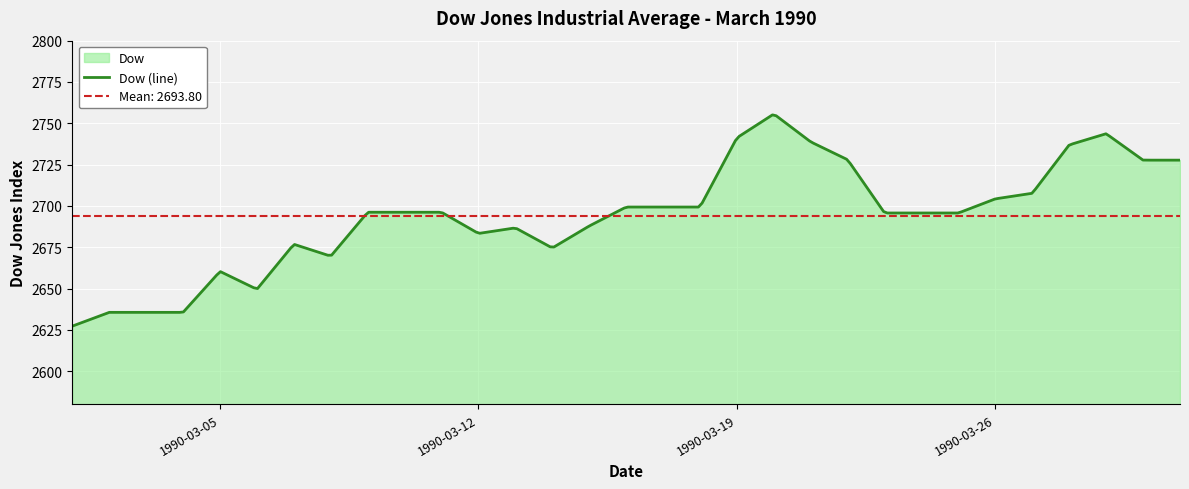

What is the maximum value for Dow (line)?

2755.1